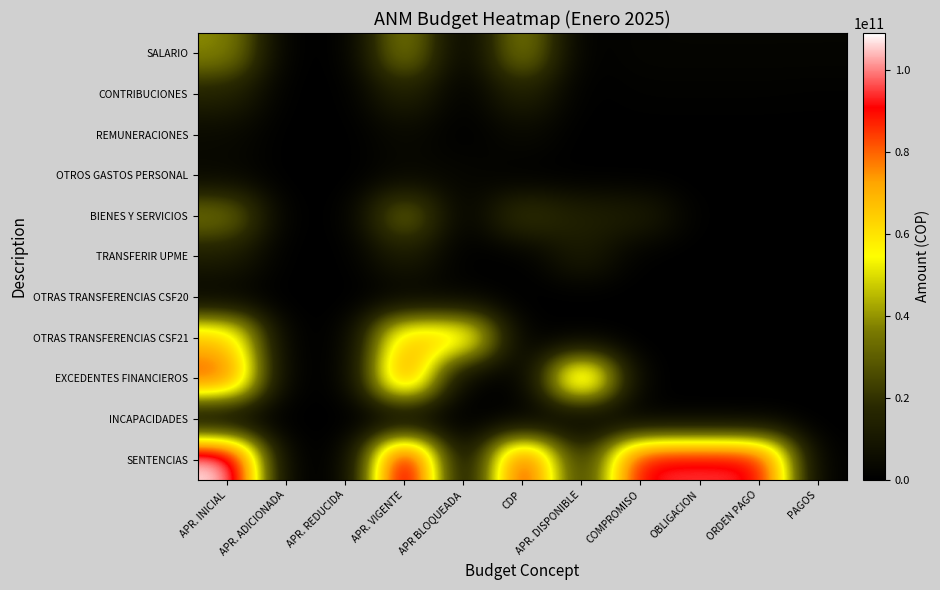

List the series in order of their peak value, lowest first.

INCAPACIDADES, OTRAS TRANSFERENCIAS CSF20, OTROS GASTOS PERSONAL, REMUNERACIONES, TRANSFERIR UPME, CONTRIBUCIONES, BIENES Y SERVICIOS, SALARIO, OTRAS TRANSFERENCIAS CSF21, EXCEDENTES FINANCIEROS, SENTENCIAS